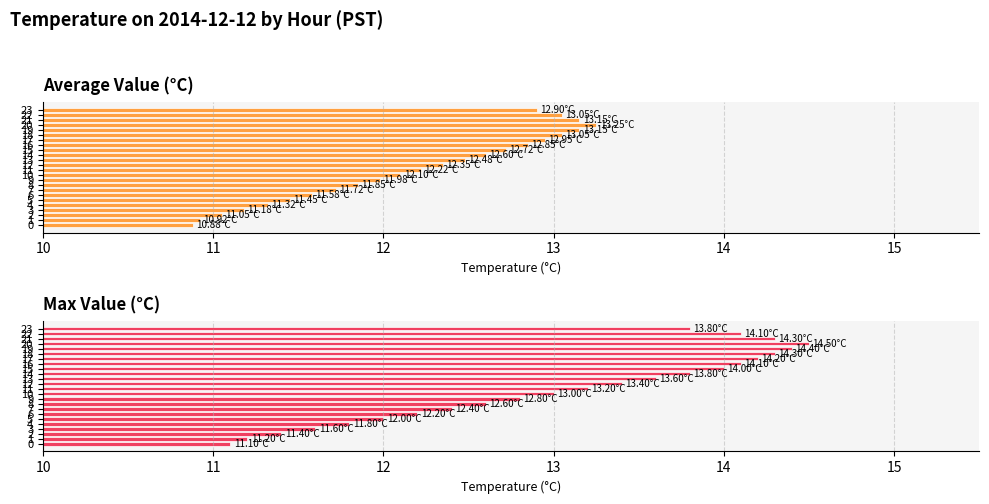

What is the difference between the maximum and minimum values in the Average Value (°C) series?

2.4